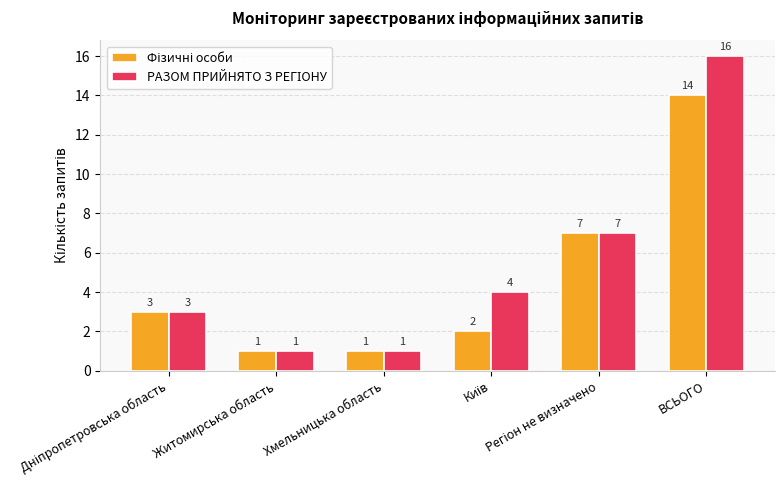

What is the label of the 4th bar from the right?

Хмельницька область